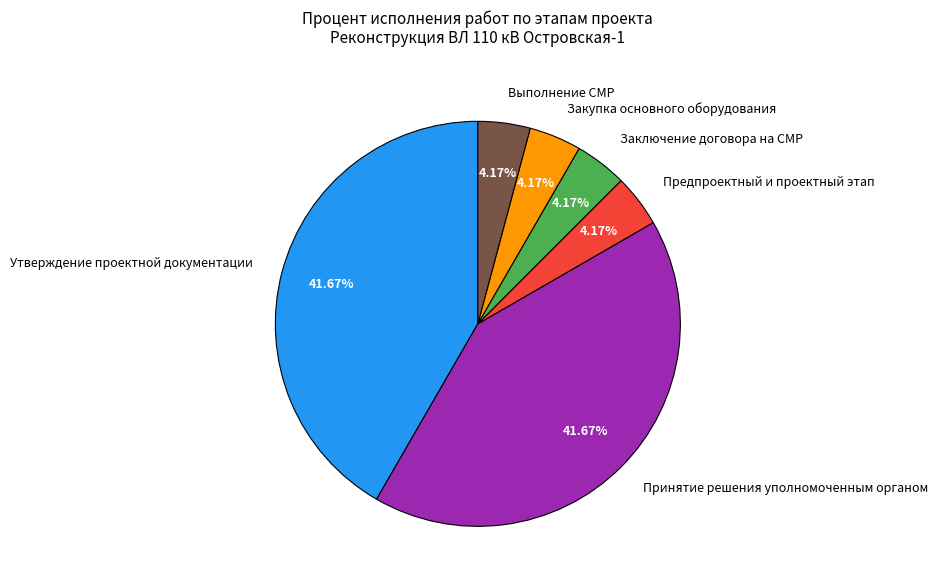

Is Заключение договора на СМР the majority of the pie?

No